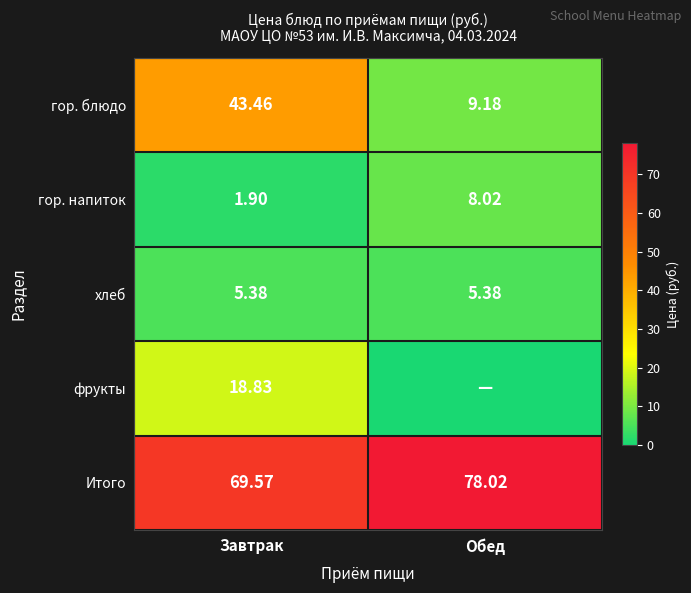

At which label does гор. напиток reach its peak?

Обед